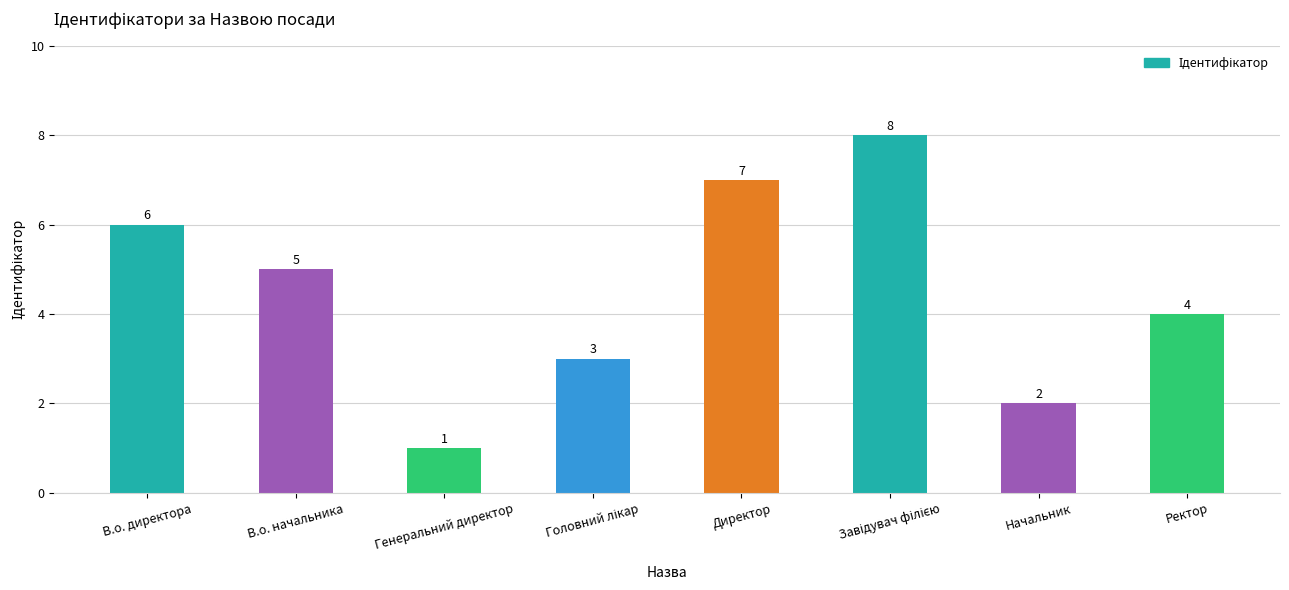

How many categories are shown in the chart?

8